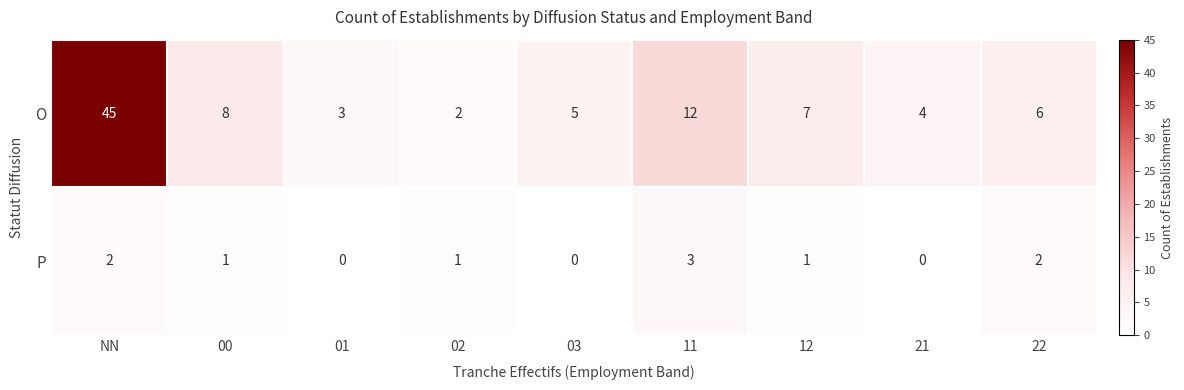

At which label does O first exceed 6?

NN